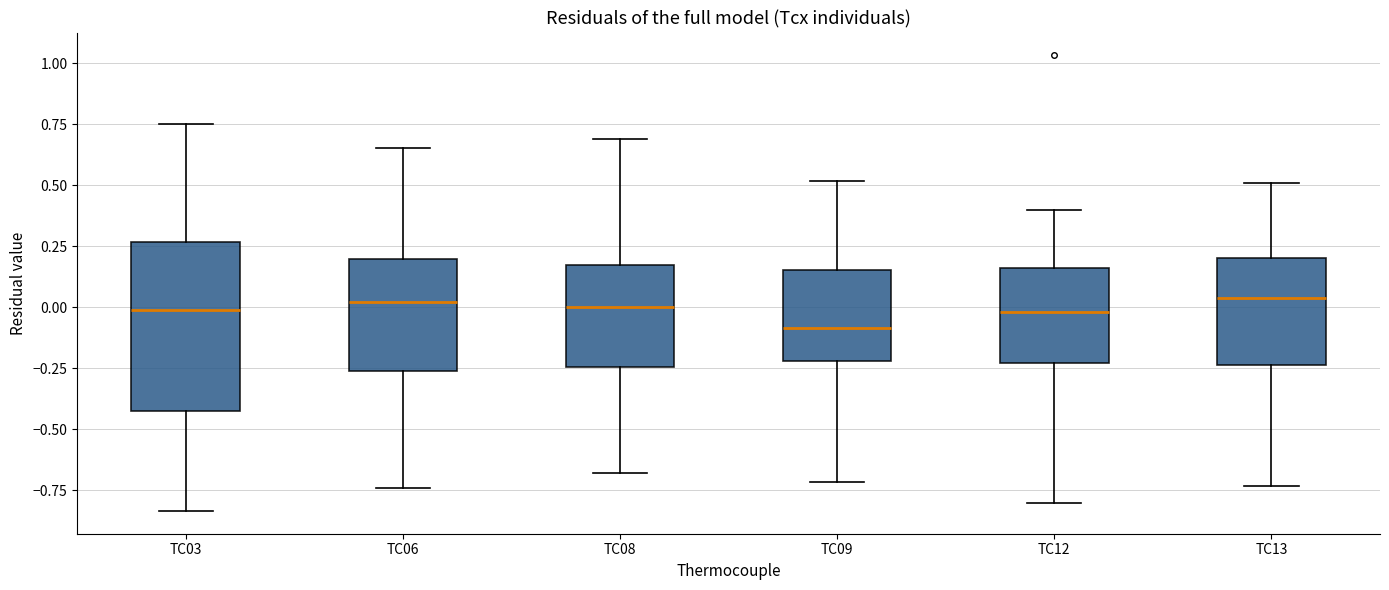

Where does the lower whisker of the box for TC13 end on the y-axis? The values are not printed on the chart, so give them approximately, as read against the axis.

-0.75